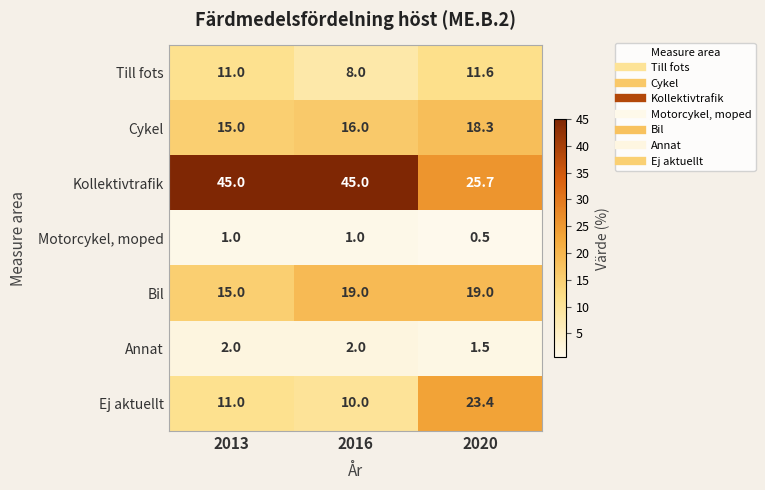

Which series has the widest spread of values?

Kollektivtrafik